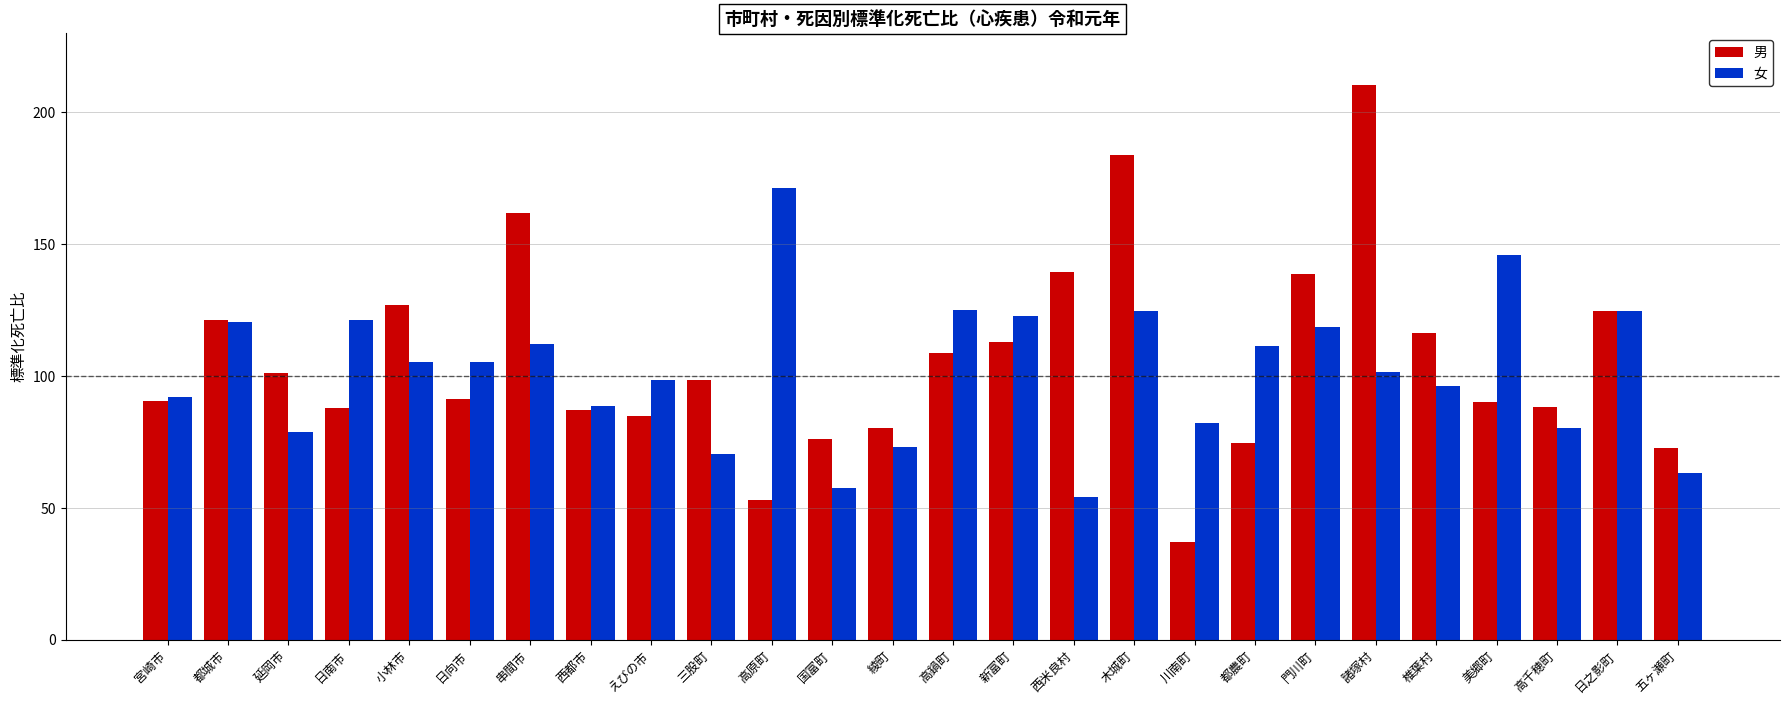

List the series in order of their peak value, lowest first.

女, 男